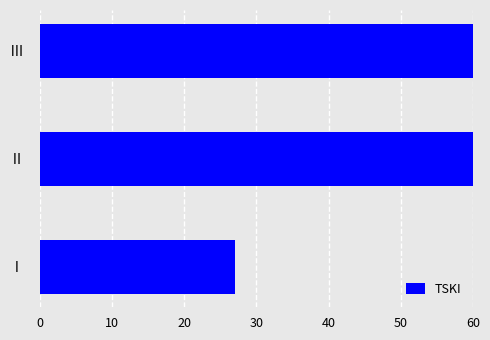

How many bars are there in total?

3